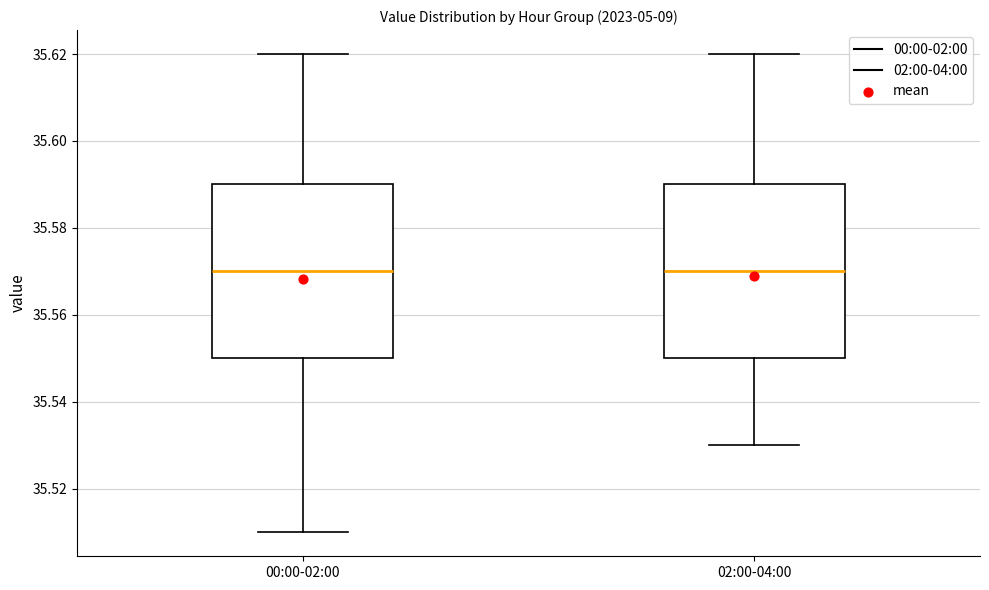

Where does the lower whisker of the box for 00:00-02:00 end on the y-axis? The values are not printed on the chart, so give them approximately, as read against the axis.

35.51